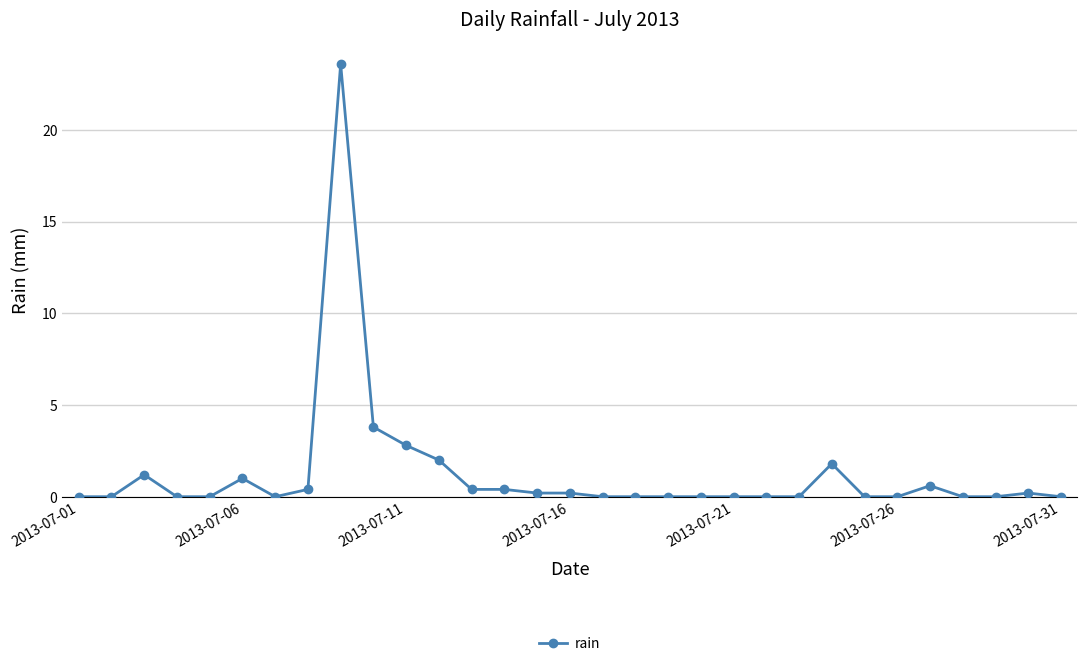

What is the difference between the second highest and minimum values?

3.8